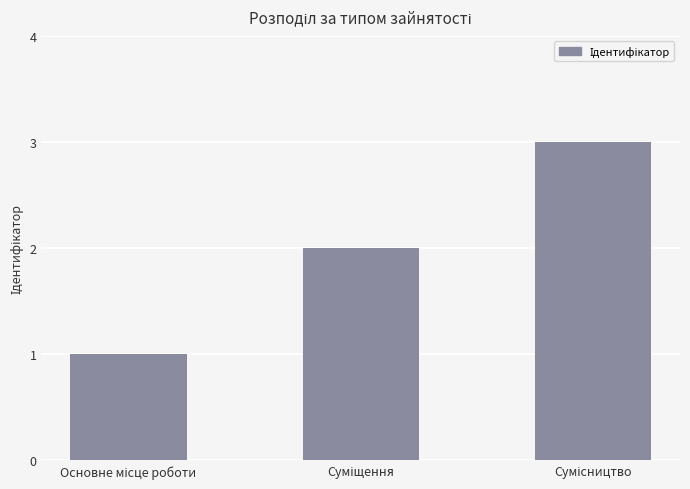

What is the maximum value shown in the chart?

3